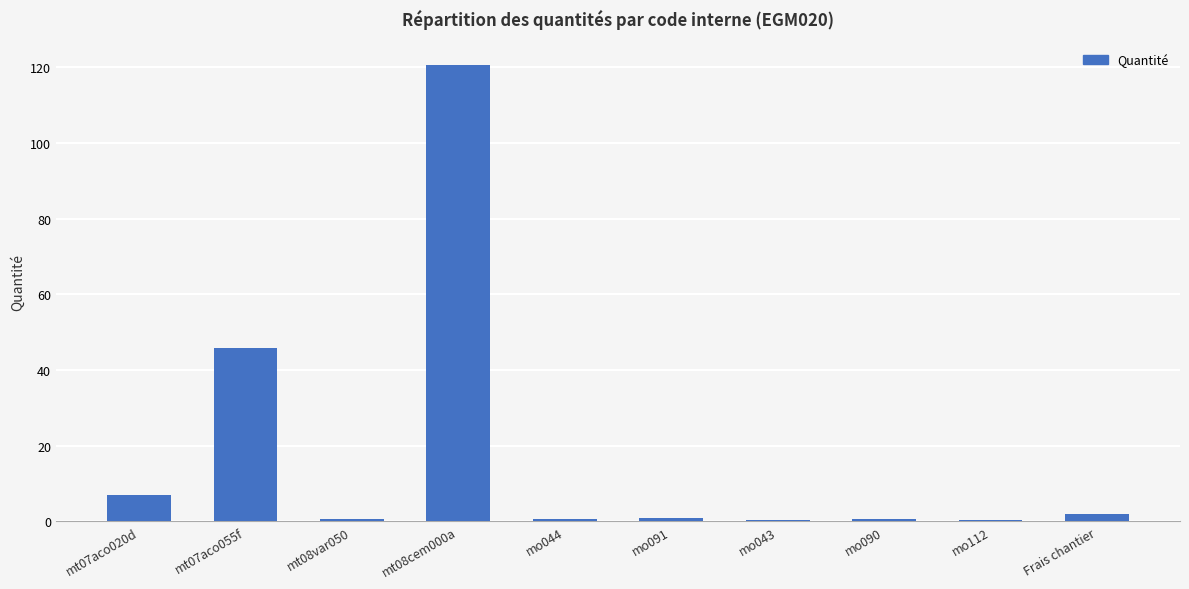

Between mt07aco055f and mt08cem000a, which is larger?

mt08cem000a